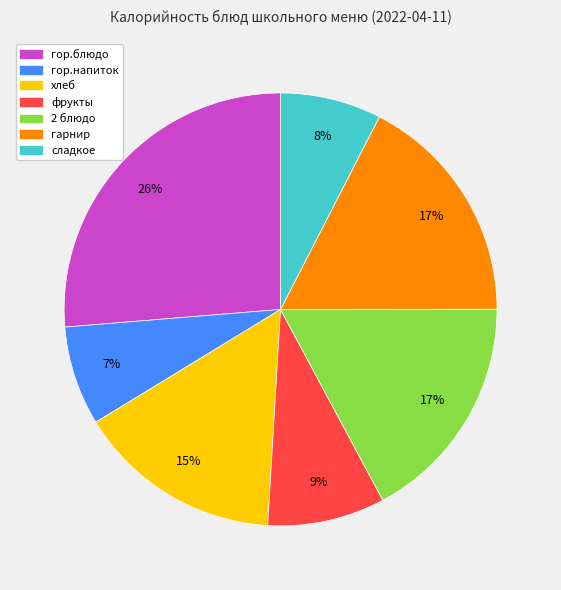

To the nearest percent, what is the difference between the largest and smallest slice percentages?

19%